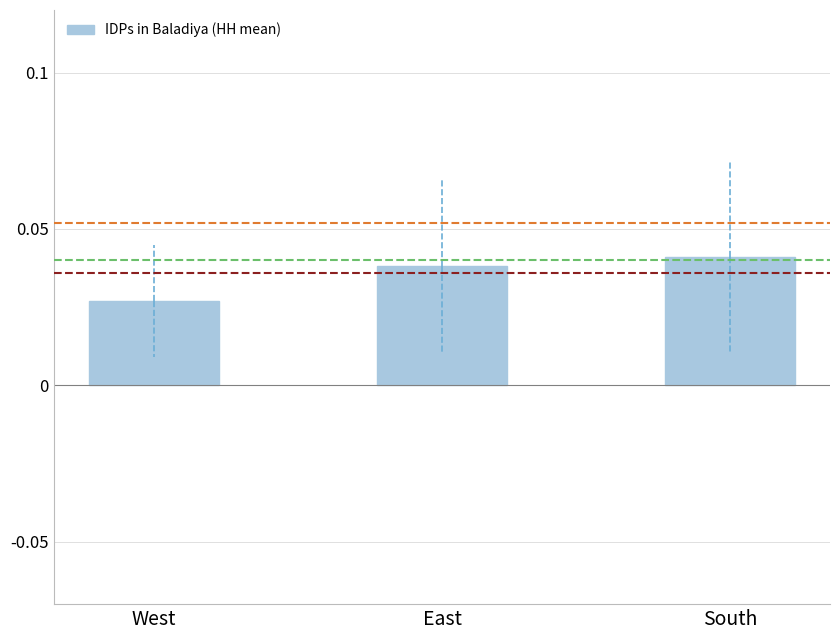

Rank the categories by value from highest to lowest.

South, East, West